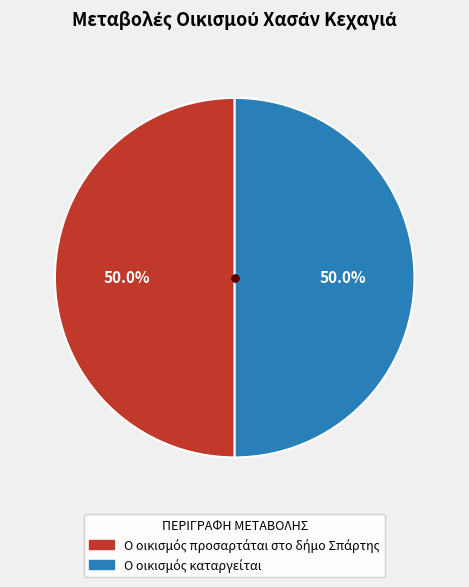

Is there any slice that represents more than half of the pie?

Yes